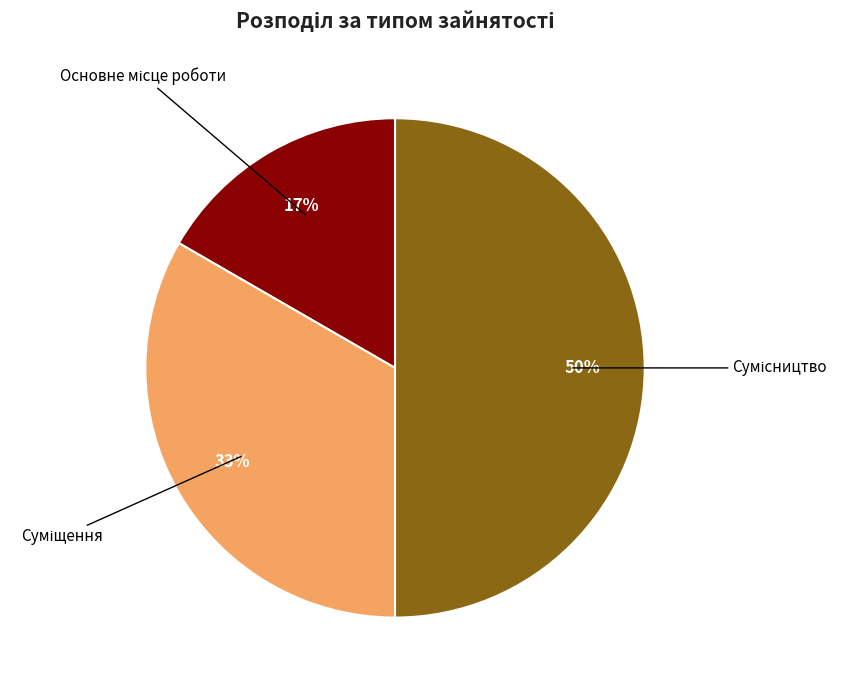

How many segments does this pie chart have?

3